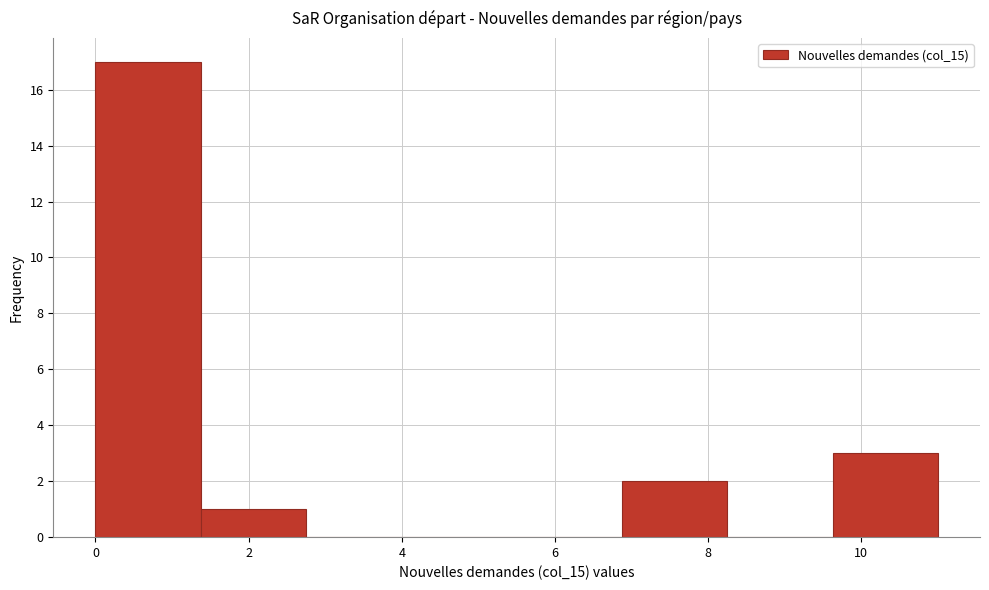

Reading left to right, transcribe this chart: for each bar, give the range it covers on the x-axis and its height. Neither the bar edges nor the heights are printed on the chart, so give them approximately, as read against the axes.

0.0 to 1.4: 17
1.4 to 2.8: 1
2.8 to 4.2: 0
4.2 to 5.6: 0
5.6 to 6.8: 0
6.8 to 8.2: 2
8.2 to 9.6: 0
9.6 to 11.0: 3